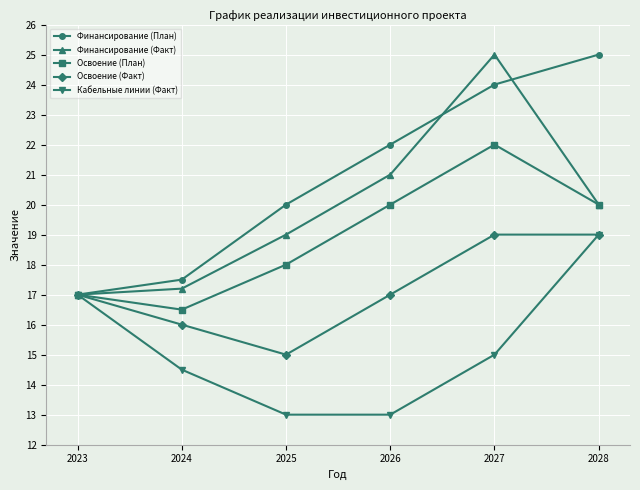

Is the value of Кабельные линии (Факт) at 2024 greater than the value of Освоение (Факт) at 2026?

No